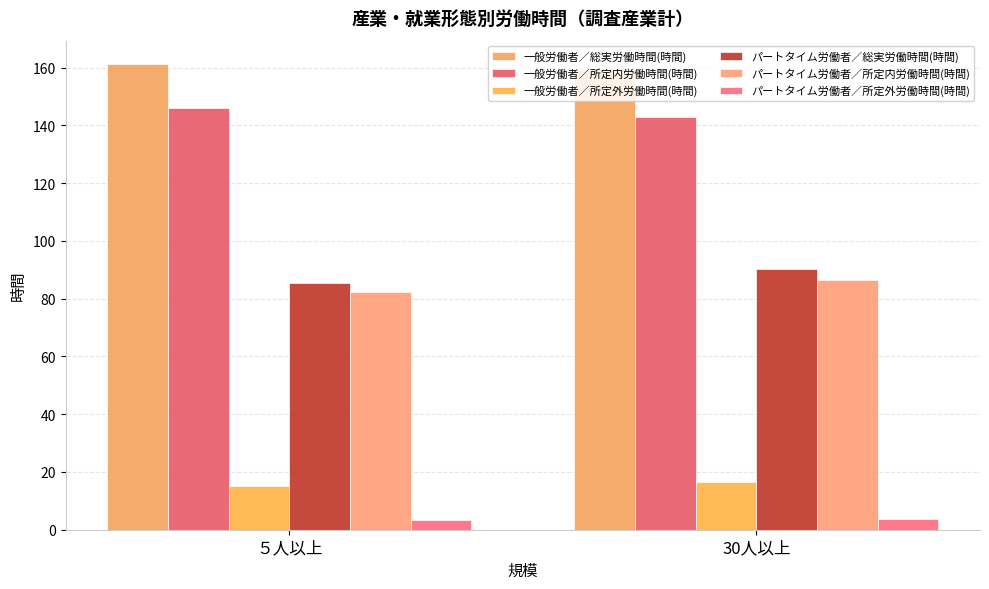

What is the total value across all series at 30人以上?

499.6